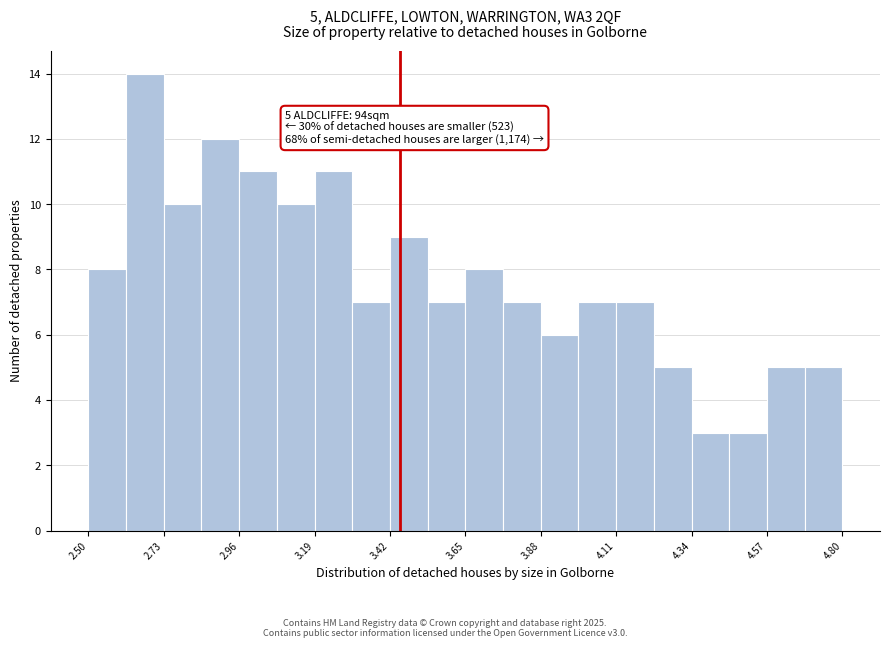

Around what value on the x-axis is the tallest bar? Give the approximate position of its centre, as read against the axis.

2.65